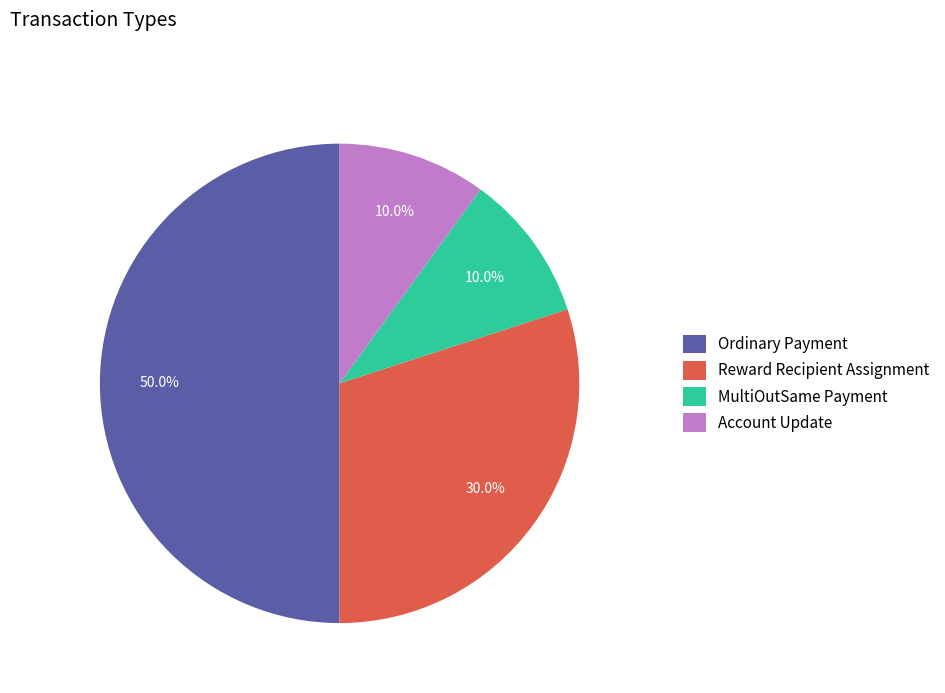

What is the largest slice in the pie chart?

Ordinary Payment